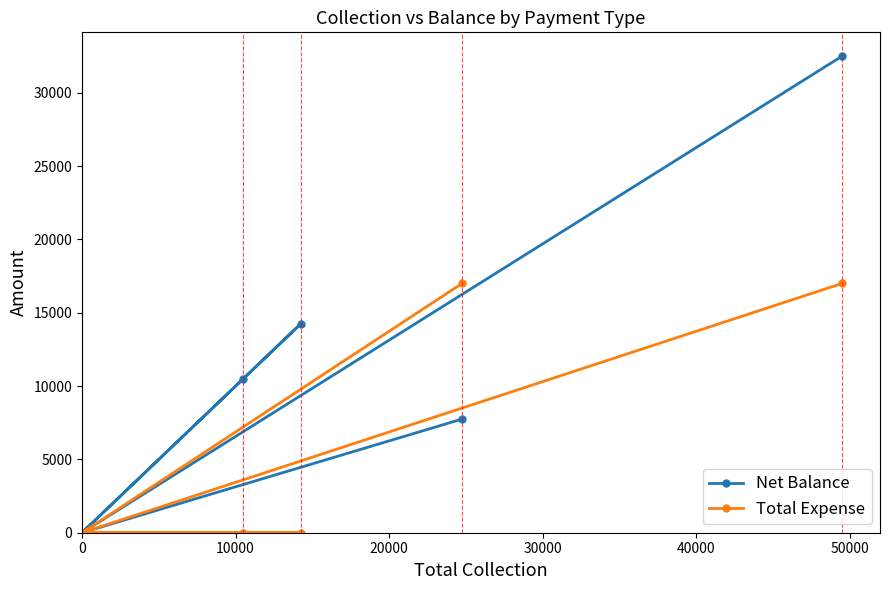

What is the sum of all Total Expense values?

34000